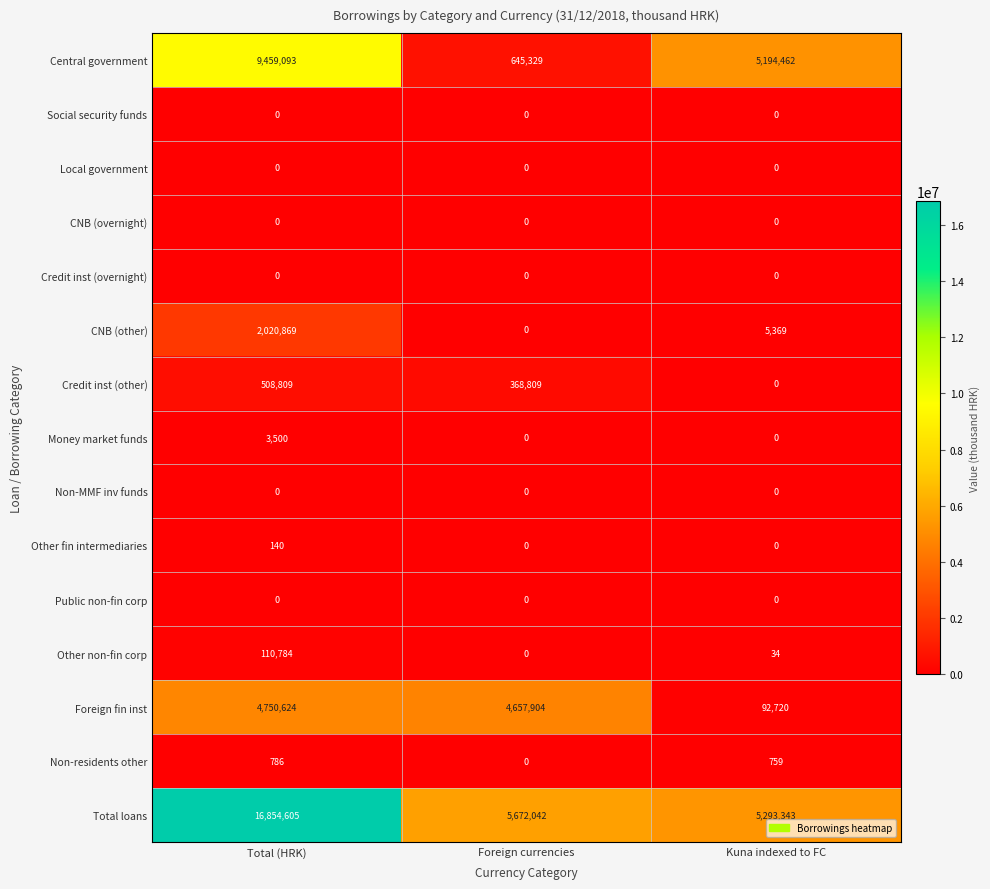

At how many categories does at least one series exceed 4779067?

3